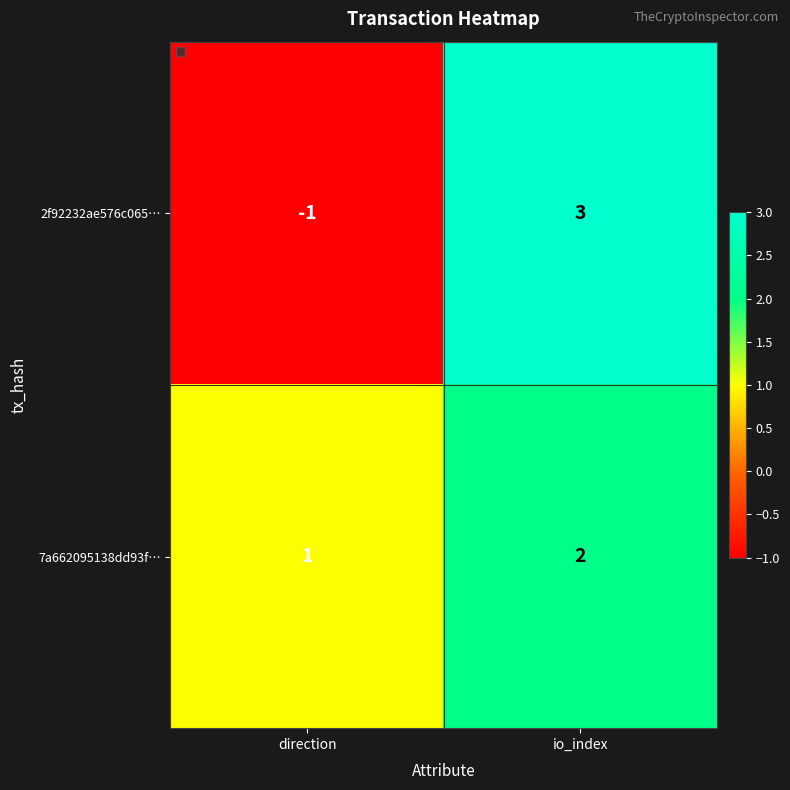

At how many categories does at least one series exceed 0?

2